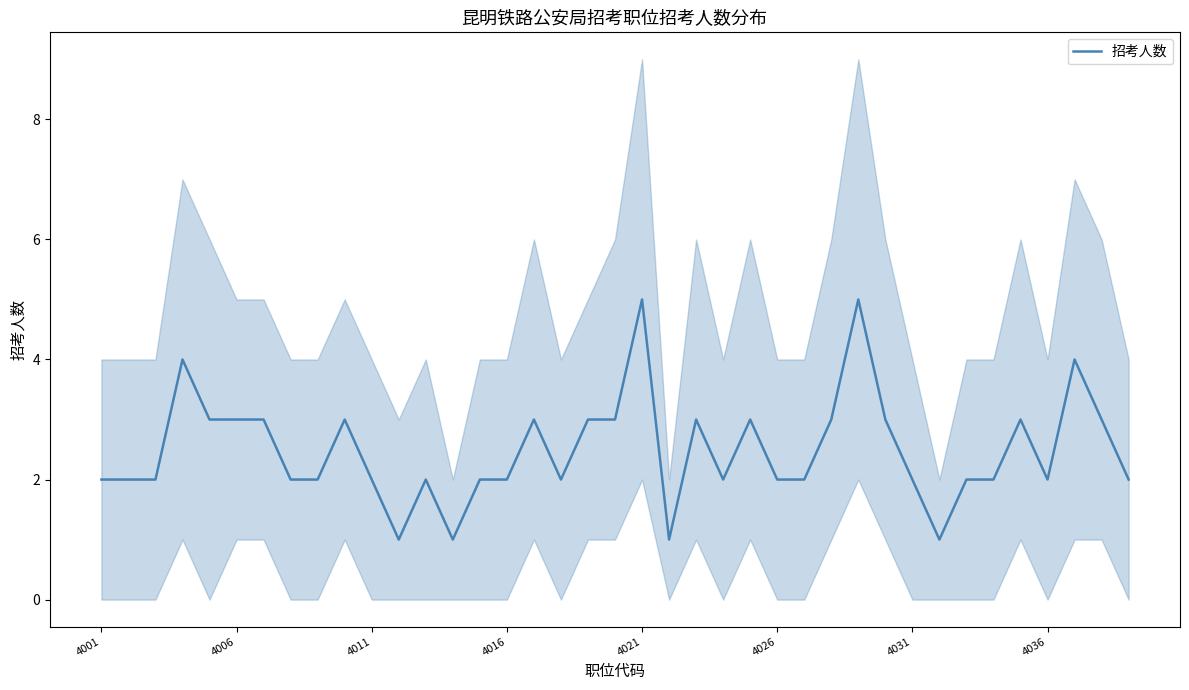

What is the highest value of the 招考人数 series?

5